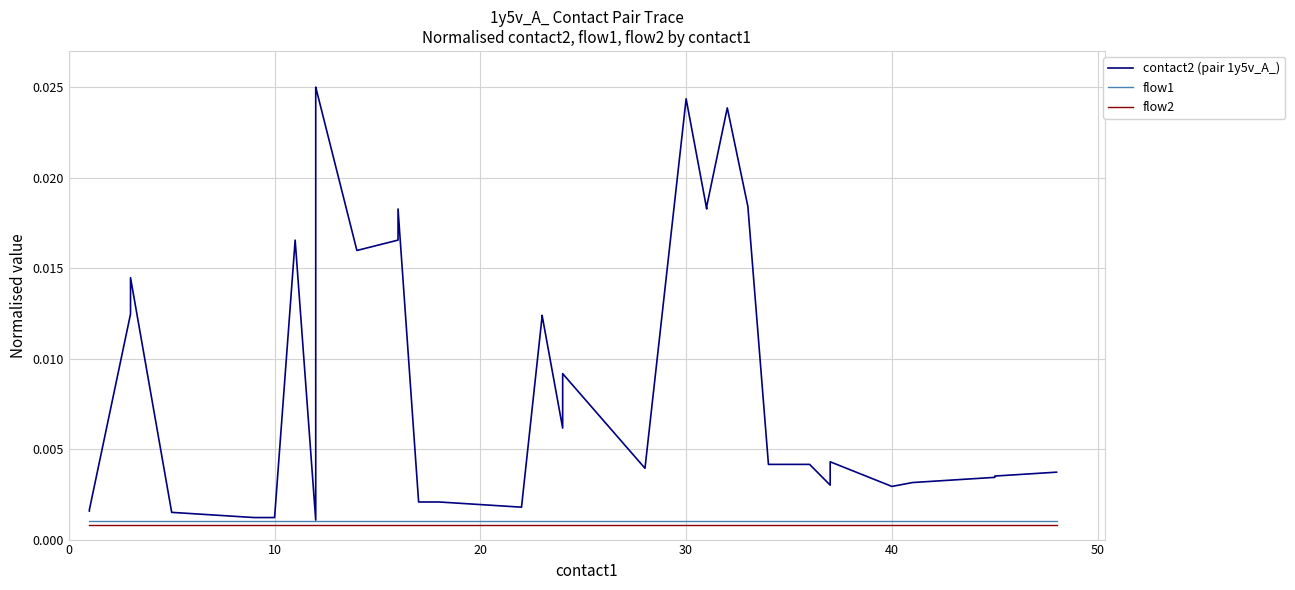

What are all the series names shown in the legend?

contact2 (pair 1y5v_A_), flow1, flow2